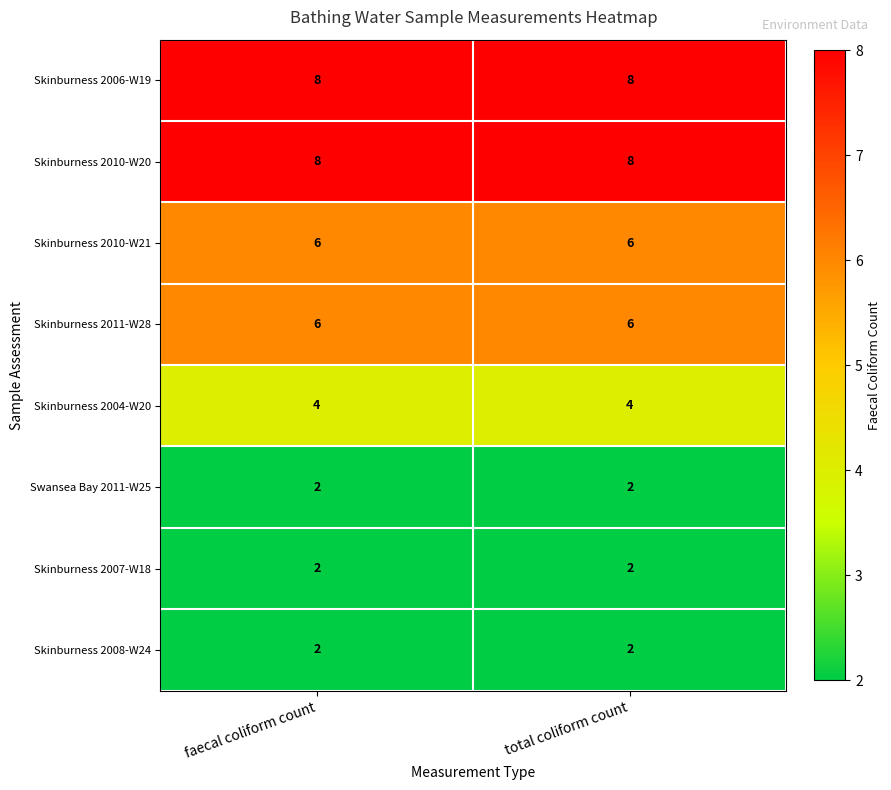

Is the value of Skinburness 2010-W20 at faecal coliform count greater than the value of Skinburness 2010-W21 at faecal coliform count?

Yes